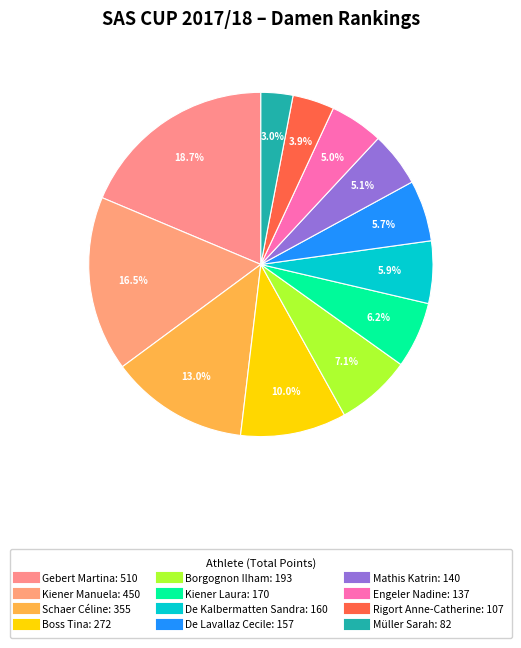

How many slices are in this pie chart?

12